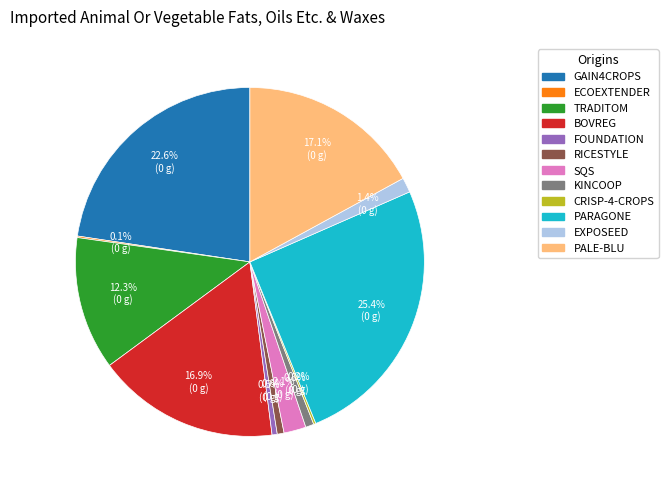

Combined, do TRADITOM and EXPOSEED account for over 50%?

No